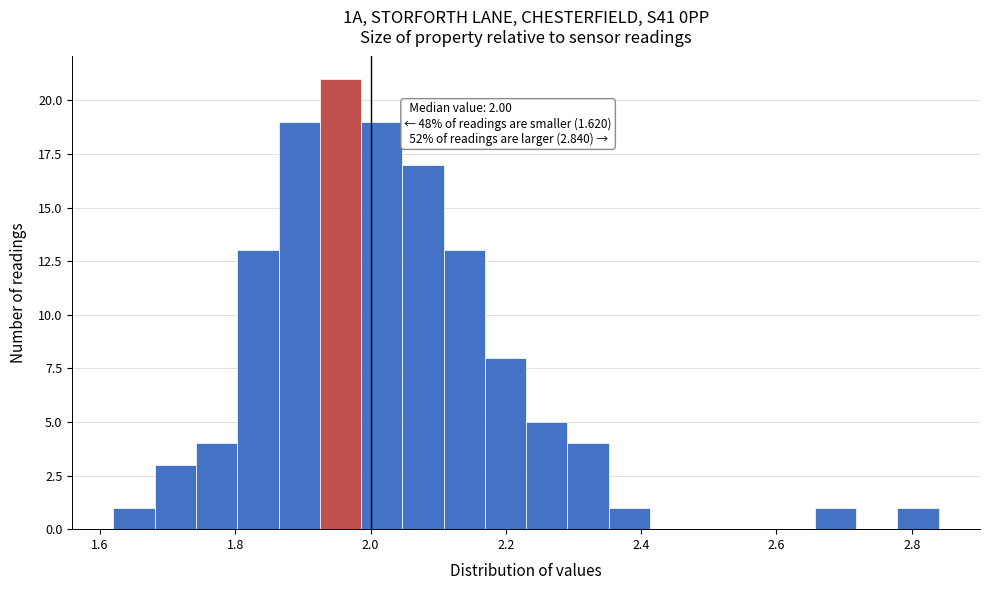

Around what value on the x-axis is the tallest bar? Give the approximate position of its centre, as read against the axis.

1.96